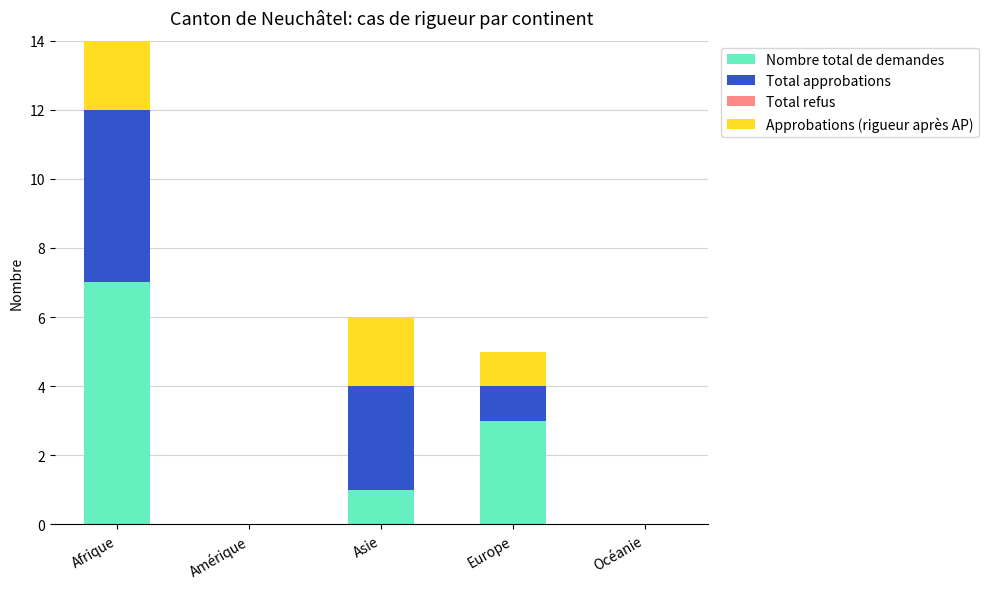

How many values in Total approbations are above zero?

3